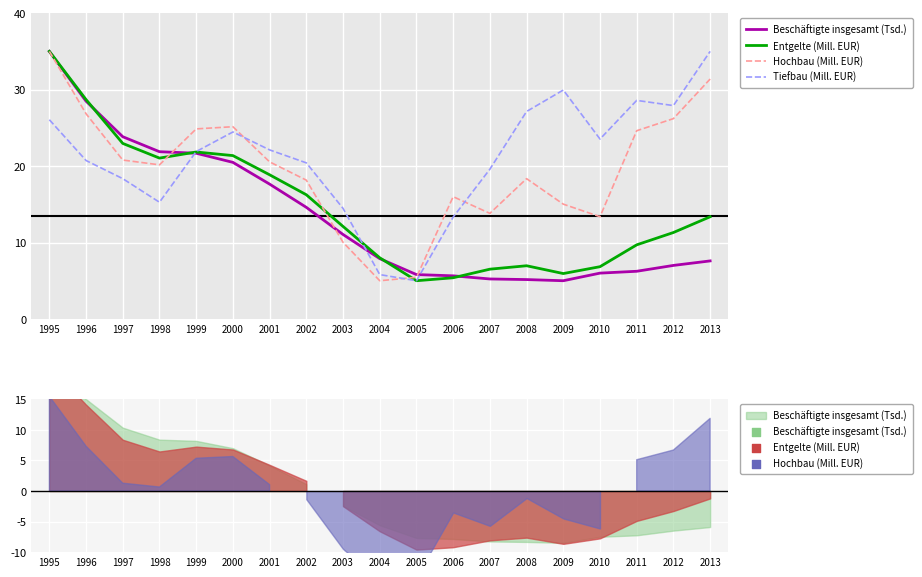

Which series has the largest Y range (max minus min)?

Beschäftigte insgesamt (Tsd.)